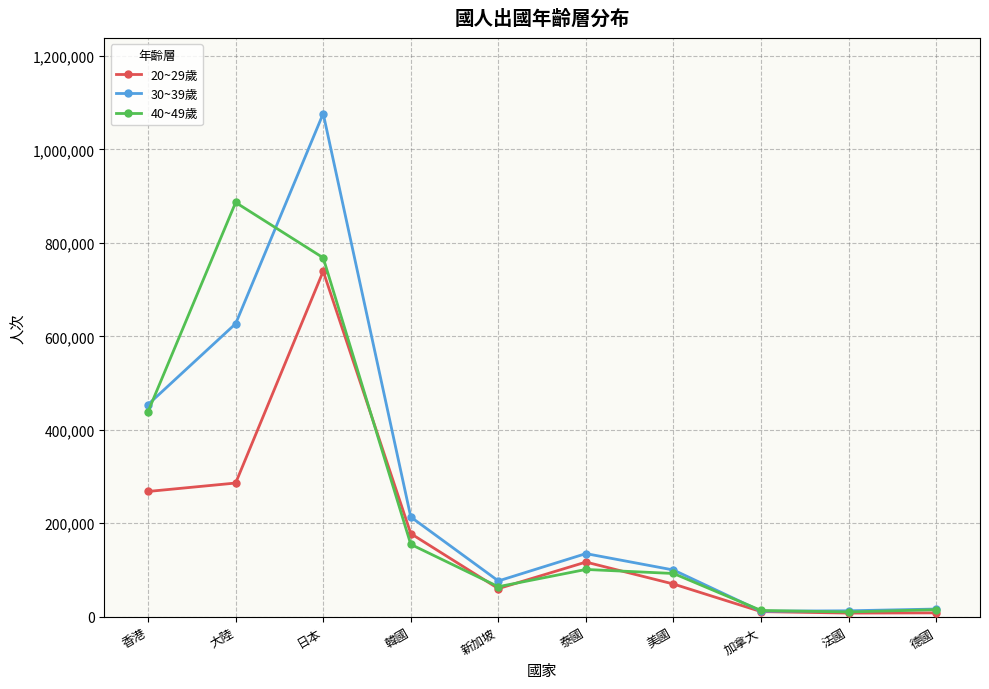

At which label does 40~49歲 reach its peak?

大陸